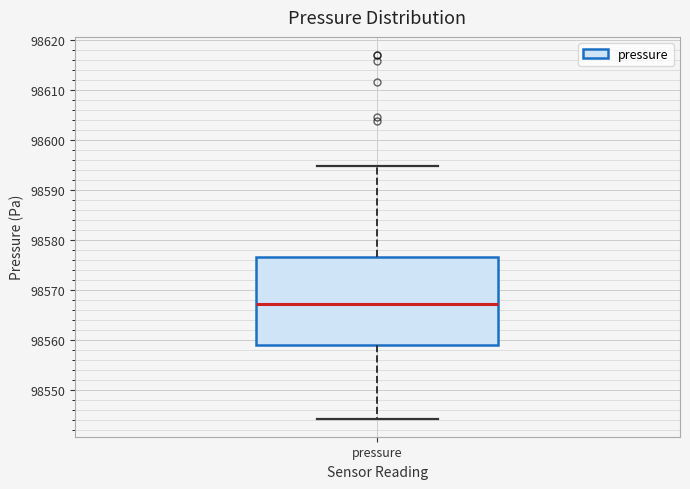

Where does the upper whisker of the box for pressure end on the y-axis? The values are not printed on the chart, so give them approximately, as read against the axis.

98595